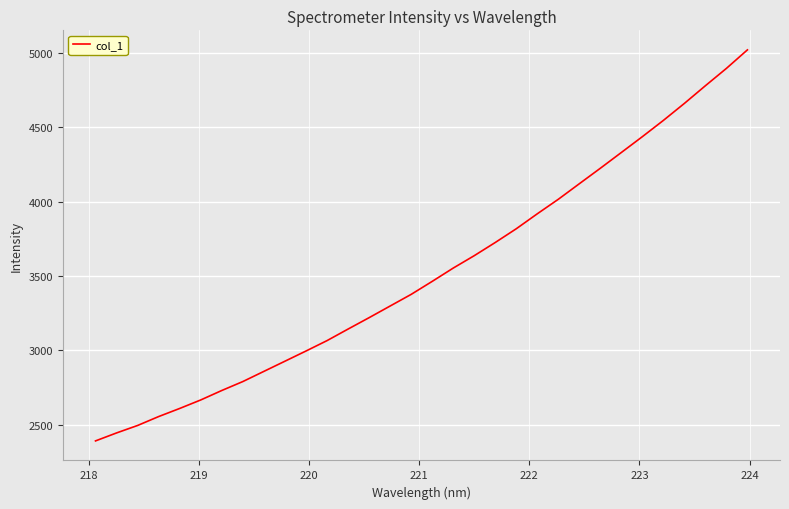

True or false: there are more than 1 points higher than both neighbors.

False